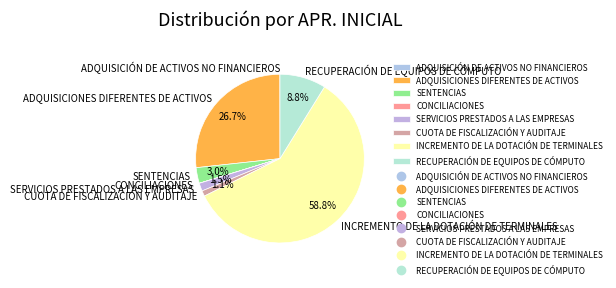

Combined, what portion of the pie is ADQUISICIONES DIFERENTES DE ACTIVOS and SERVICIOS PRESTADOS A LAS EMPRESAS?

28.2%